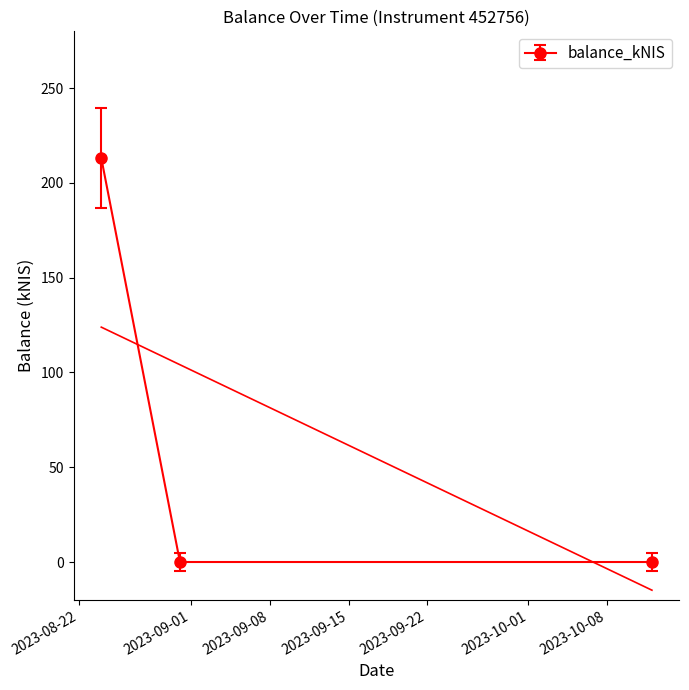

Is this an area chart (filled region under the line)?

No